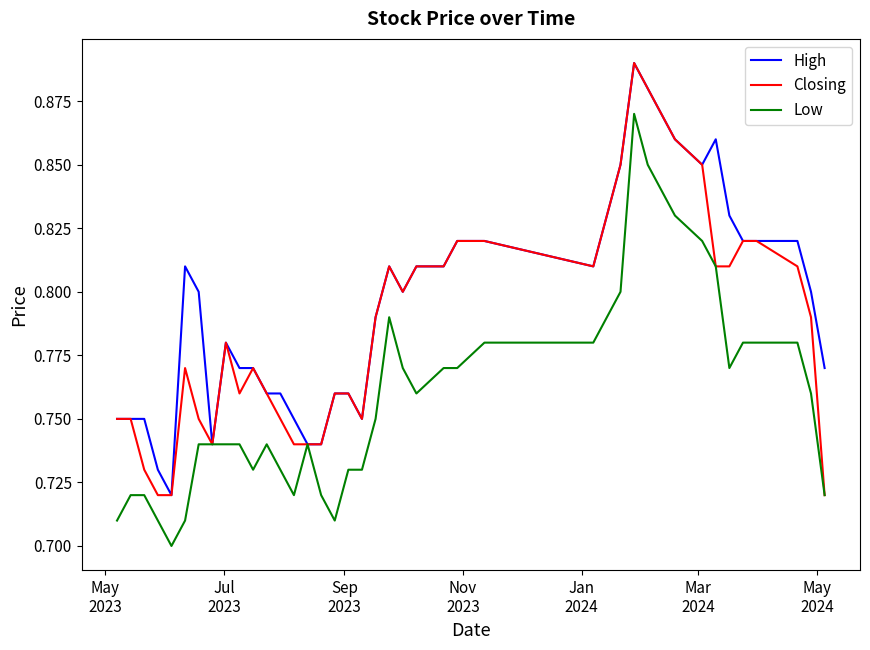

List the series in order of their overall mean, lowest first.

Low, Closing, High